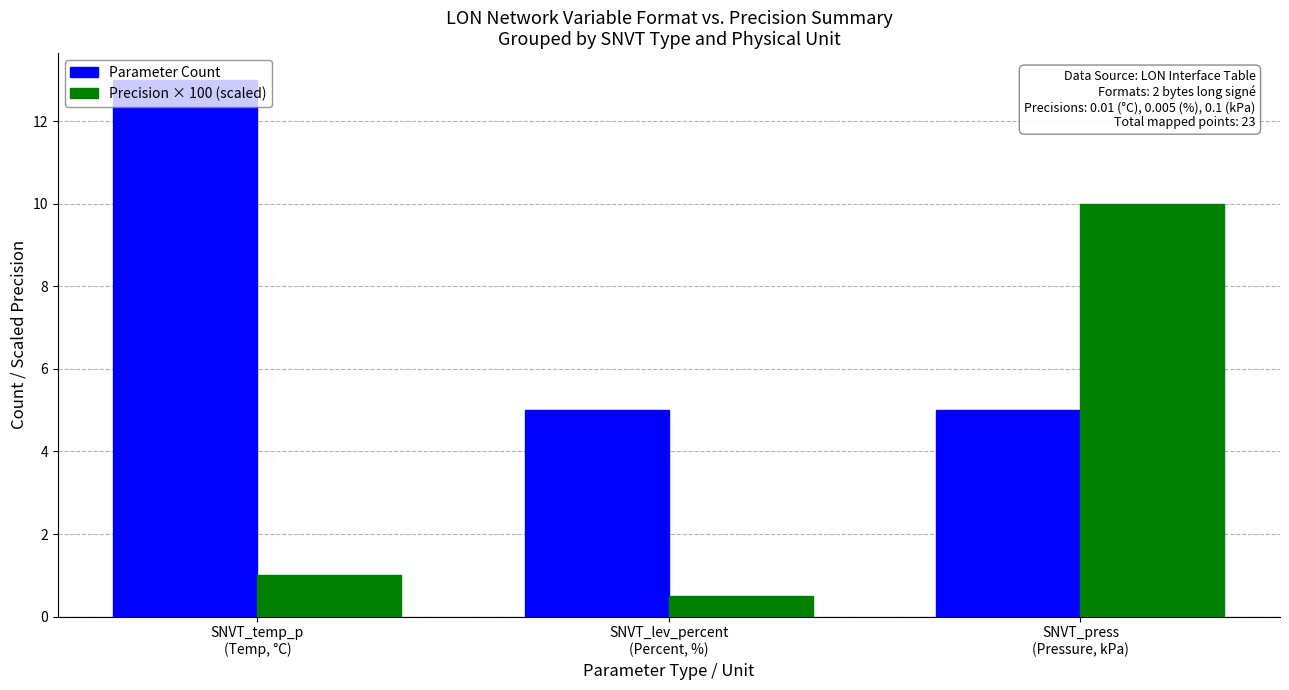

Reading left to right, extract all data points from this chart.

Parameter Count: 13.0	5.0	5.0
Precision × 100 (scaled): 1.0	0.5	10.0